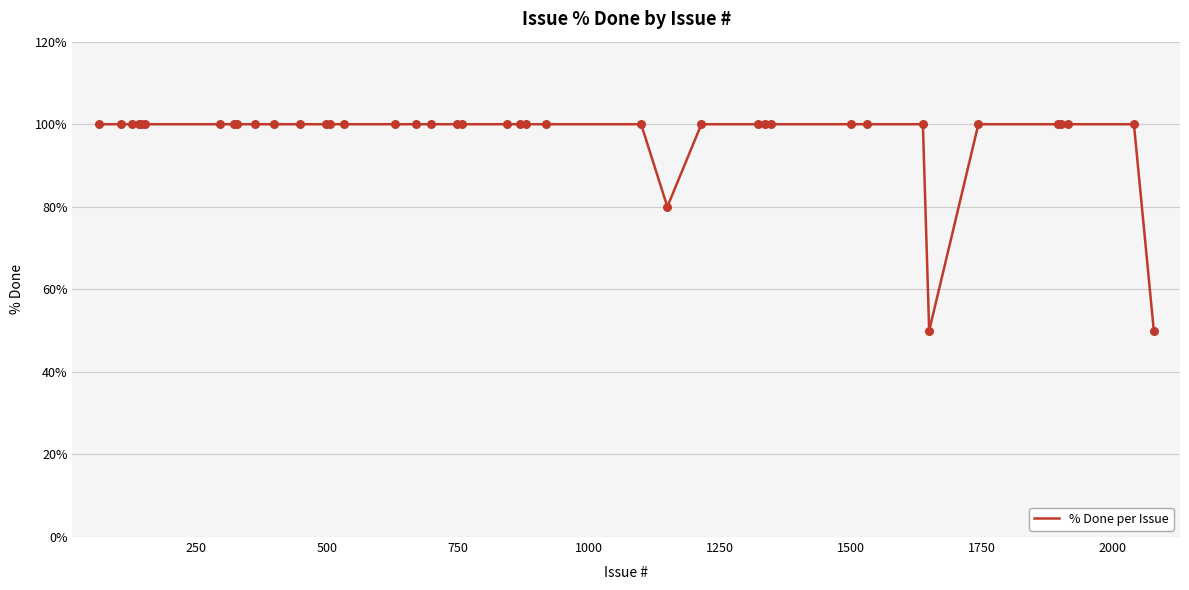

What is the difference between the maximum and minimum values?

50